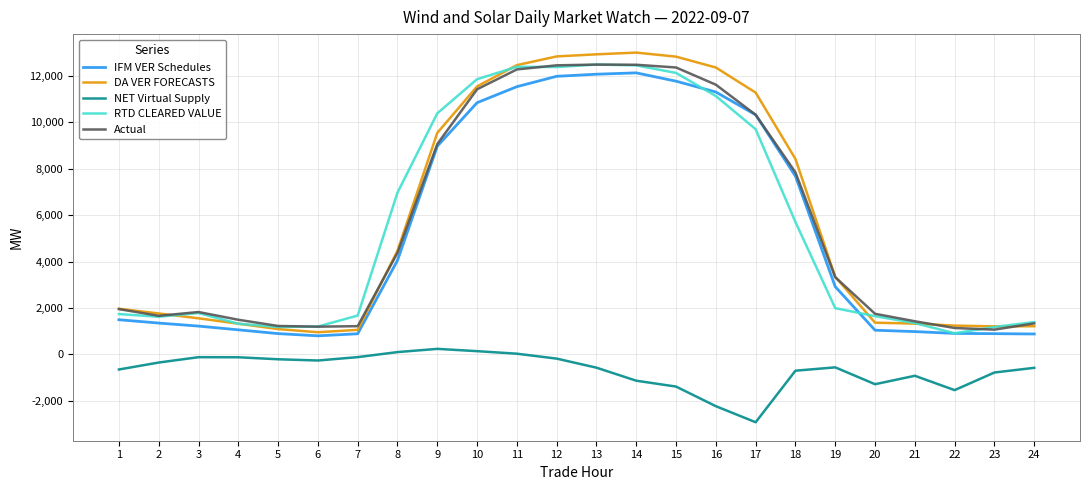

True or false: IFM VER Schedules and RTD CLEARED VALUE intersect in this chart.

True